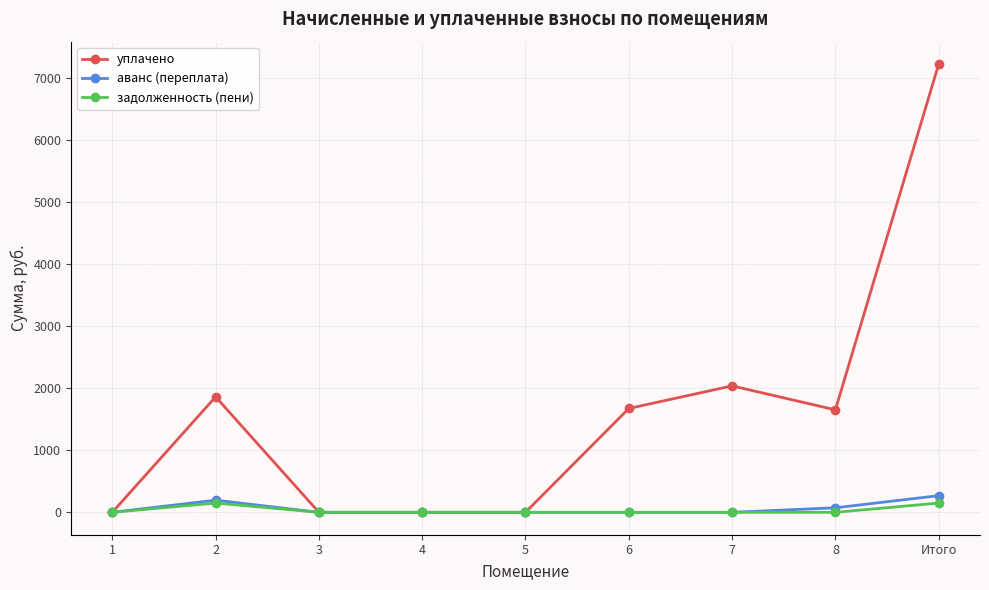

At which category is the sum across all series the highest?

Итого